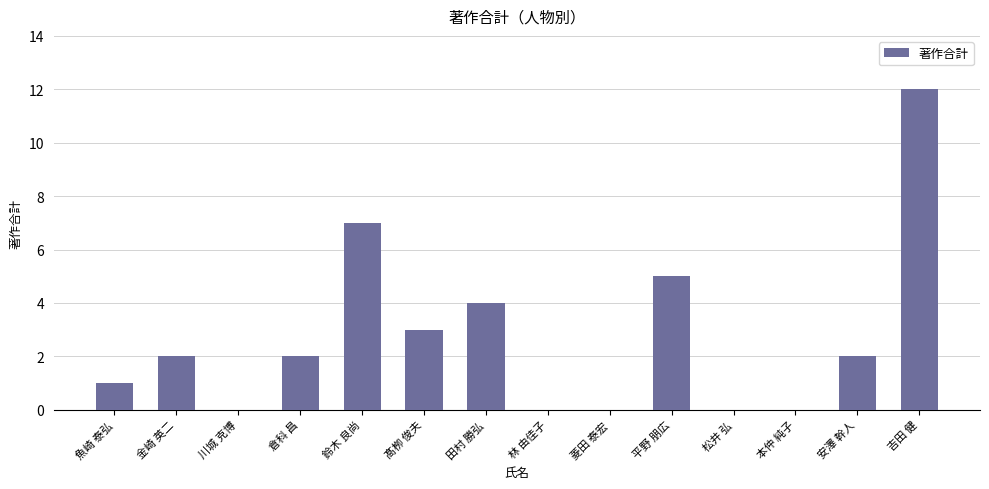

How many distinct data groups are displayed?

1